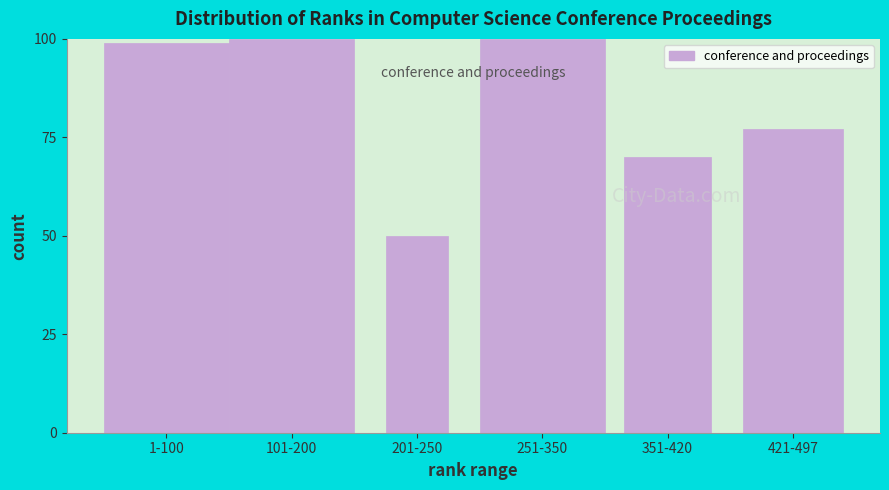

Reading left to right, what are all the values shown in this chart?

99	100	50	100	70	77